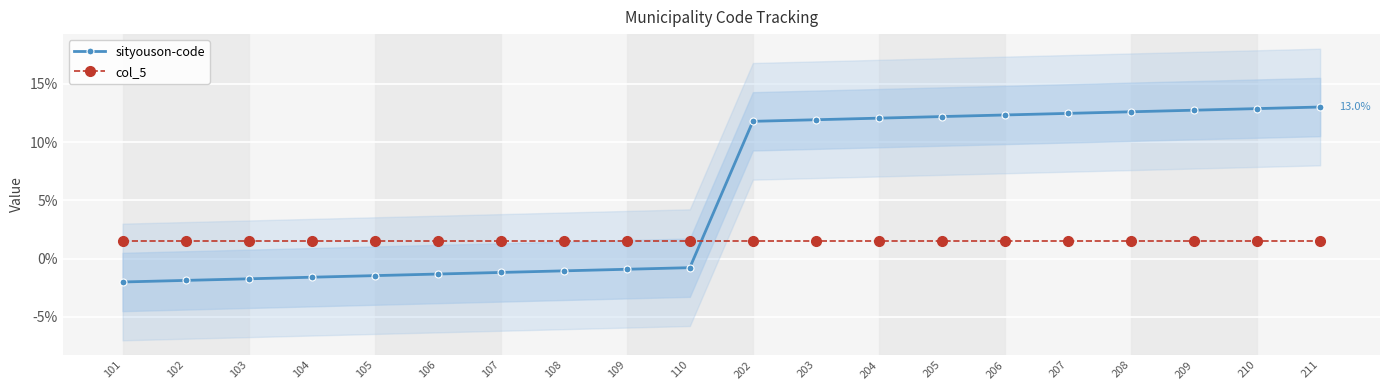

At 110, list the series in order from smallest to largest.

sityouson-code, col_5